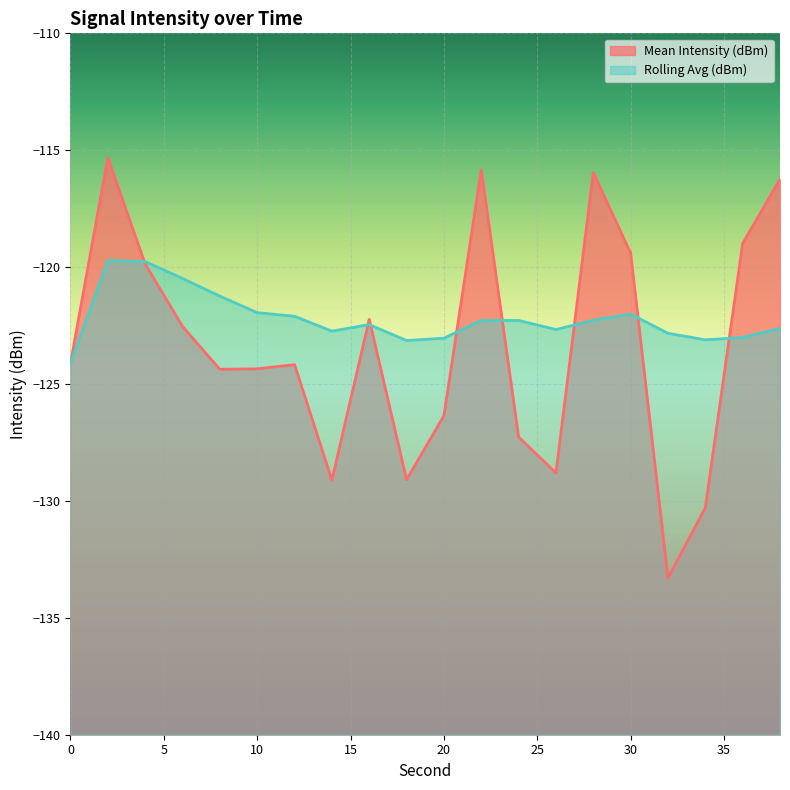

How many distinct data groups are displayed?

2